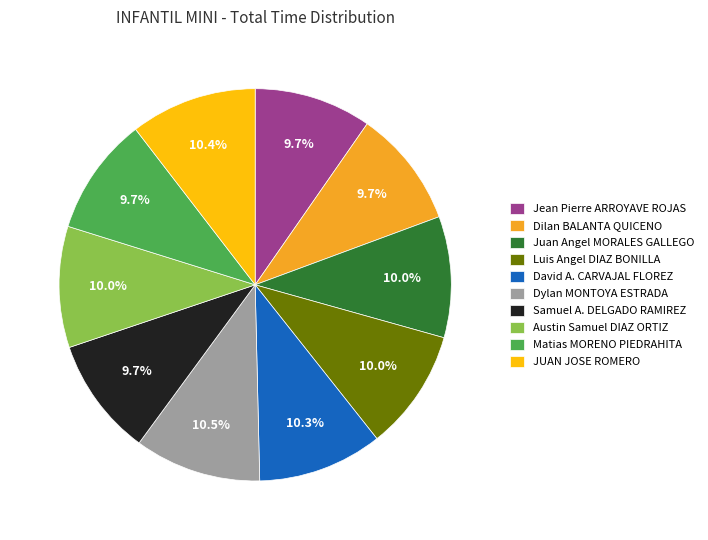

Does Dilan BALANTA QUICENO represent more than half of the total?

No